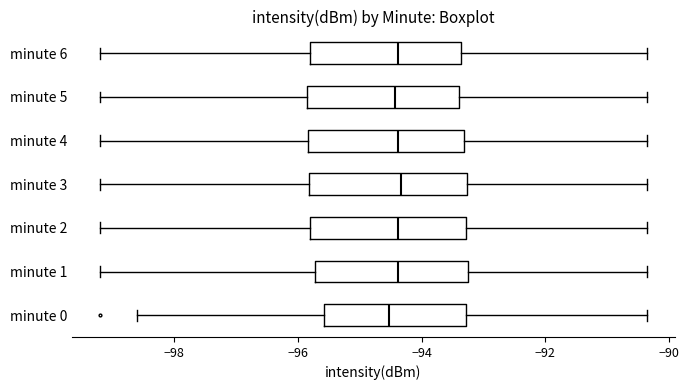

Where is the left edge of the box for minute 5 on the x-axis? The values are not printed on the chart, so give them approximately, as read against the axis.

-95.8